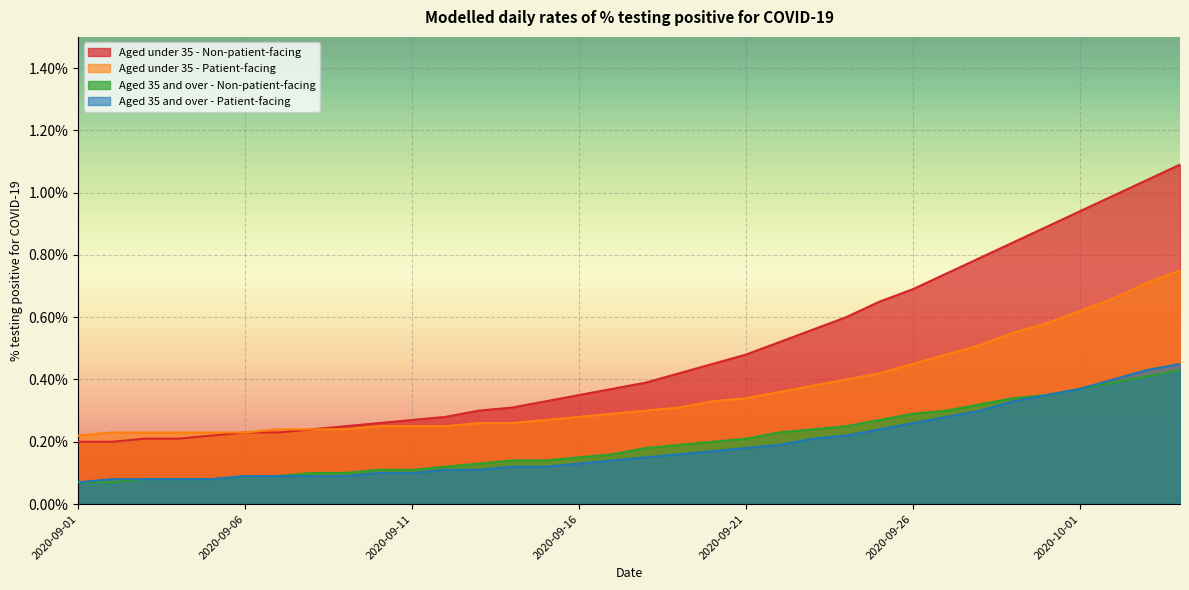

At how many categories does at least one series exceed 0?

34